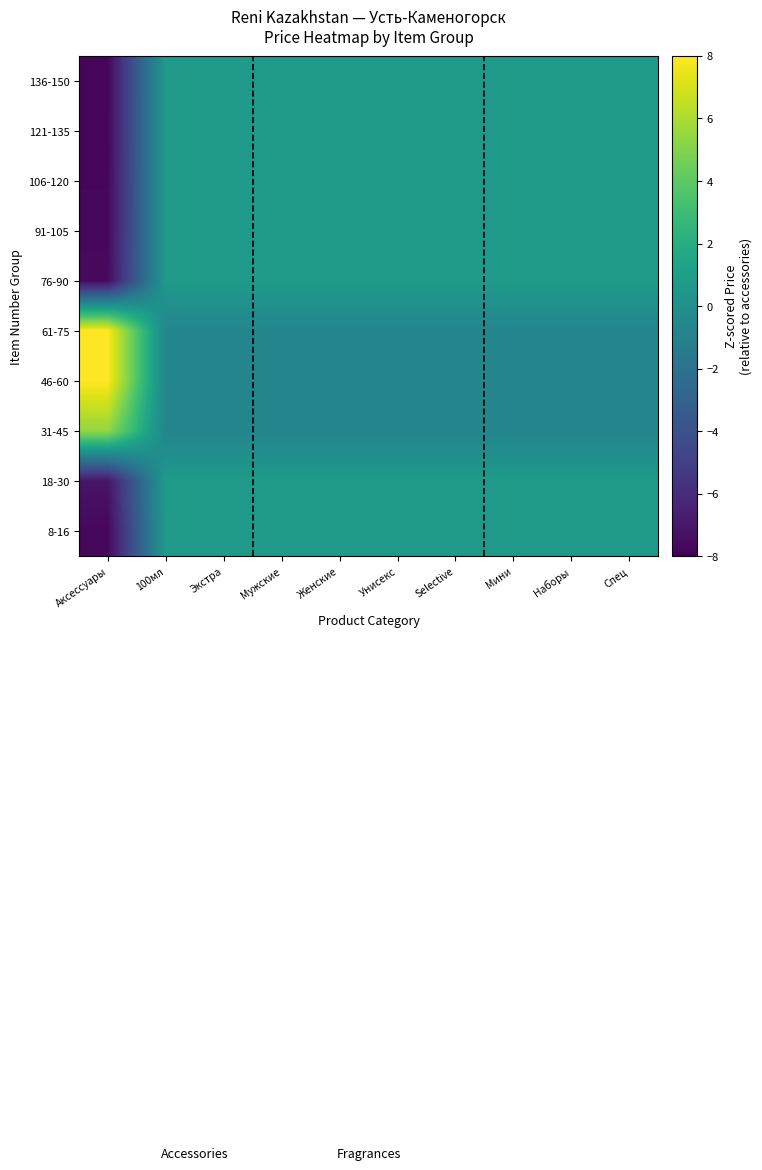

What is the minimum value shown in the chart?

-7.7